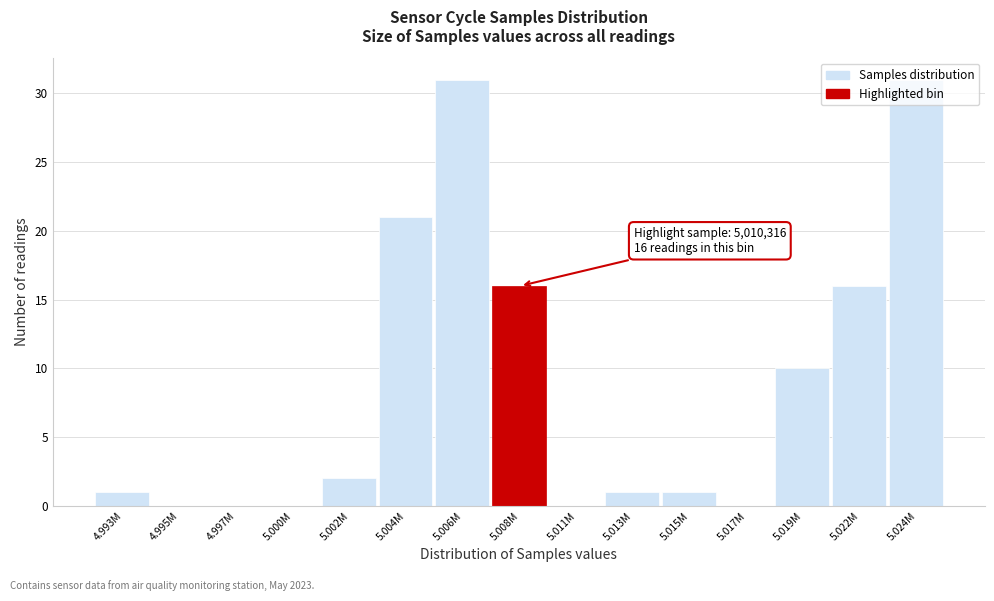

What is the sum of all values?

130